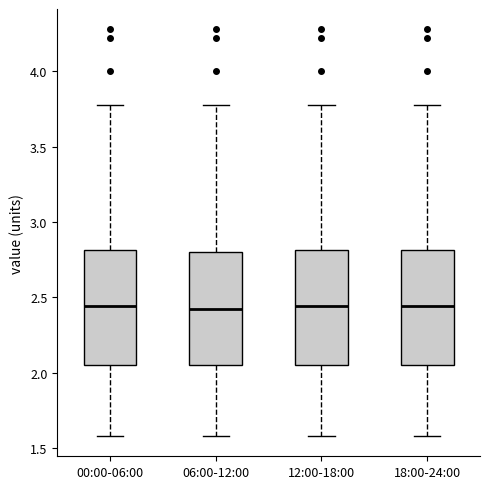

Where does the upper whisker of the box for 12:00-18:00 end on the y-axis? The values are not printed on the chart, so give them approximately, as read against the axis.

3.80